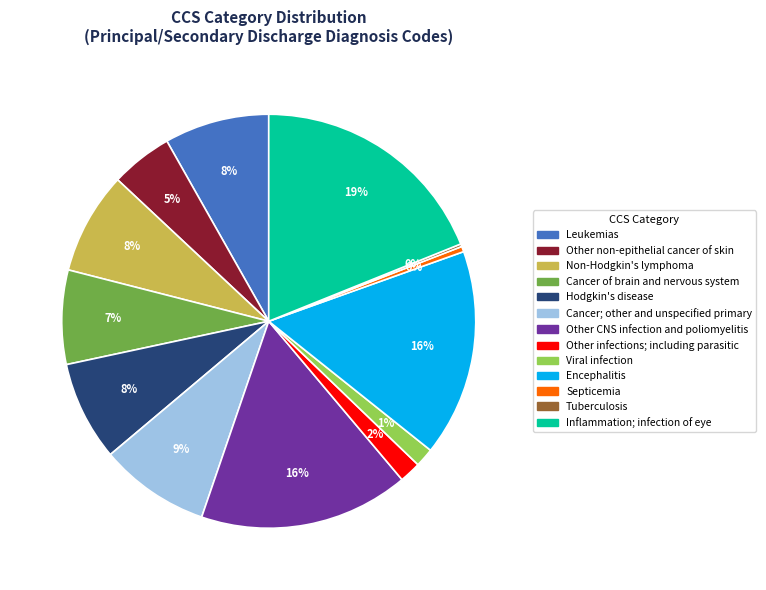

Is there any slice that represents more than half of the pie?

No